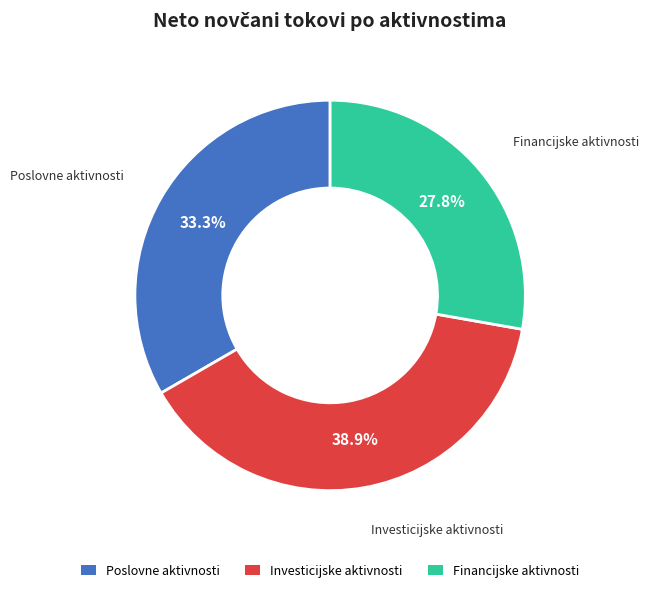

To the nearest percent, what is the average slice percentage?

33%